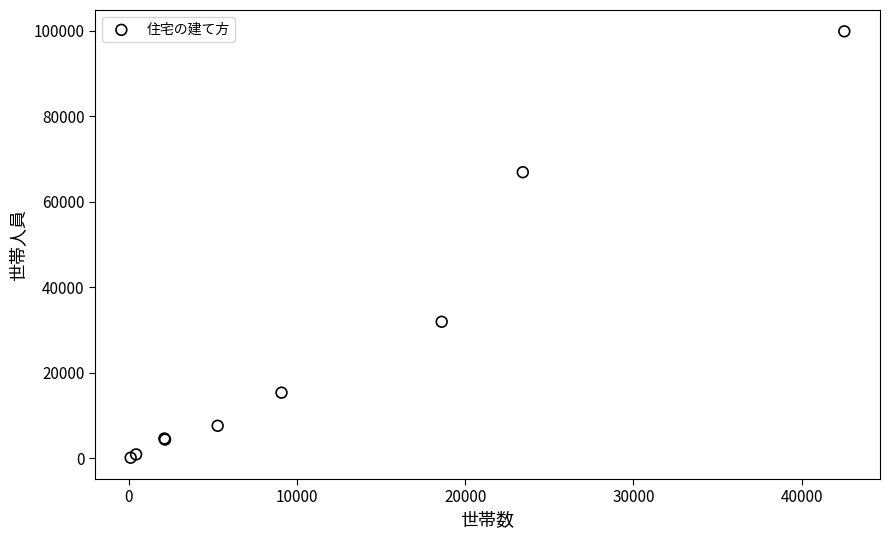

What Y value in the scatter plot is closest to 49968?

66872